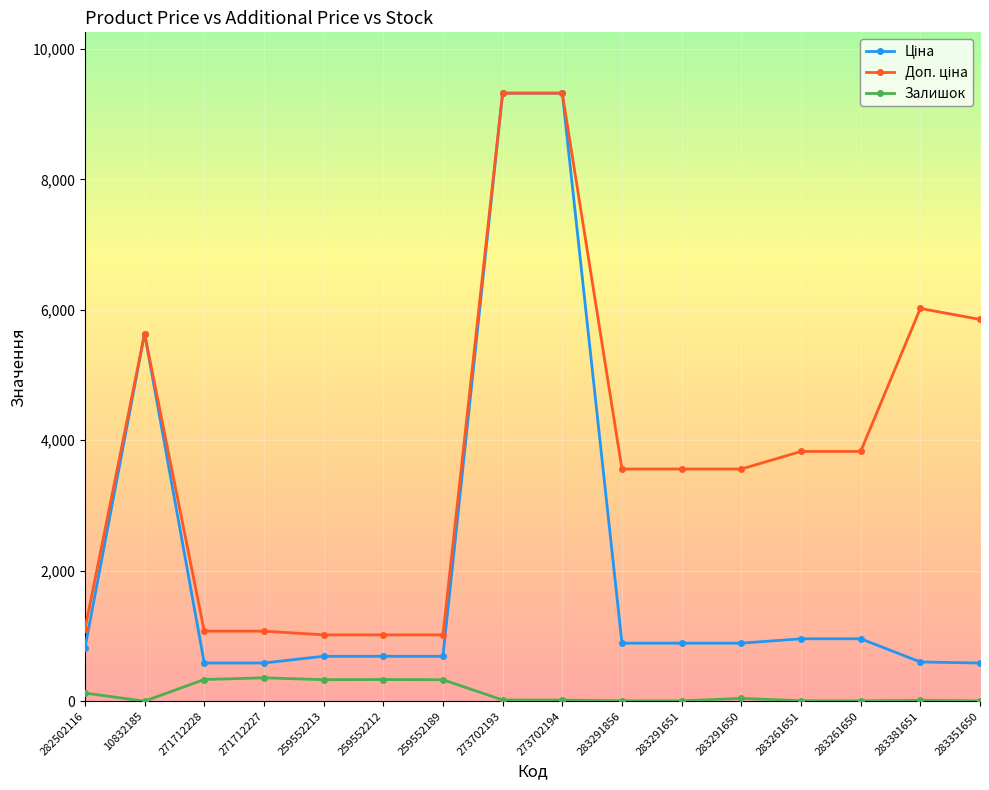

Where does the Залишок series first go above 19?

282502116